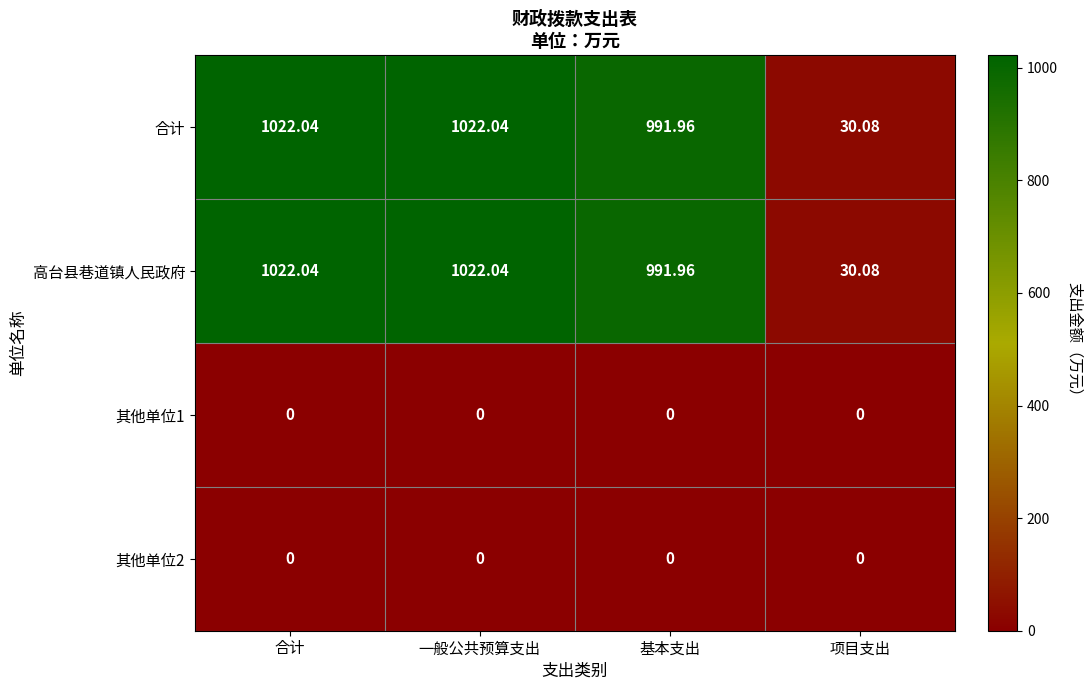

Is the value of 其他单位1 at 合计 greater than the value of 合计 at 项目支出?

No